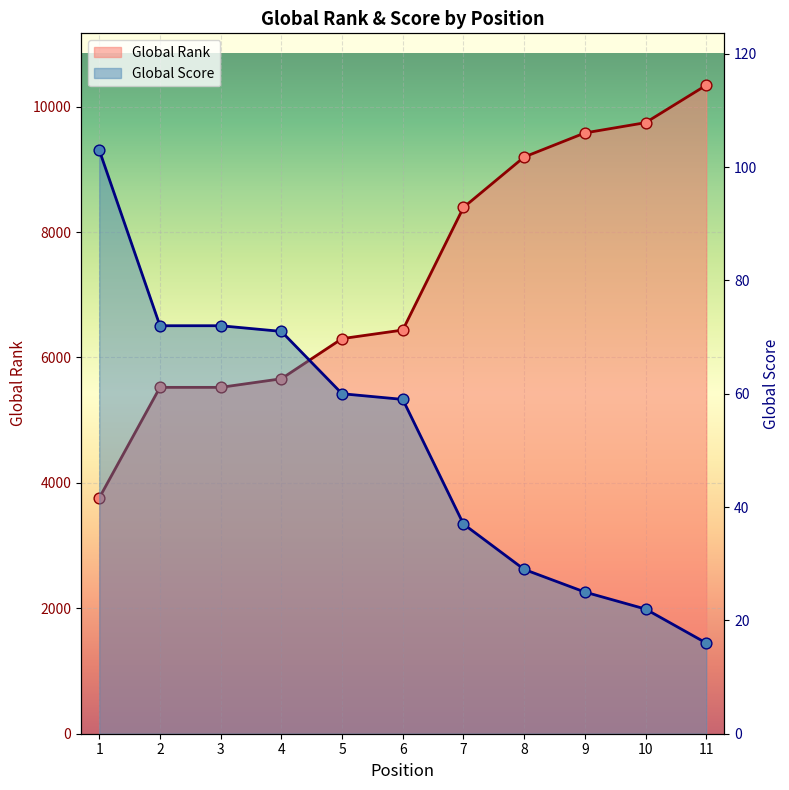

Which series has the widest spread of Y values?

Global Rank